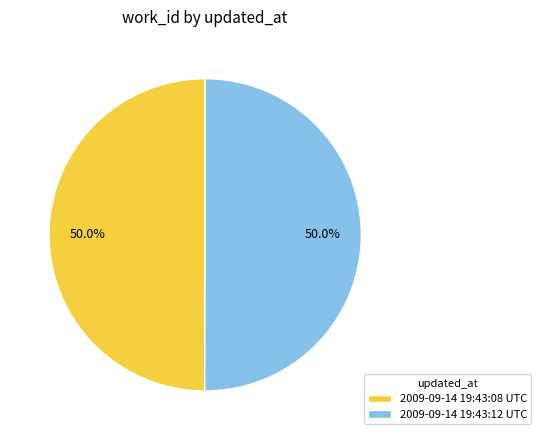

How many slices are in this pie chart?

2